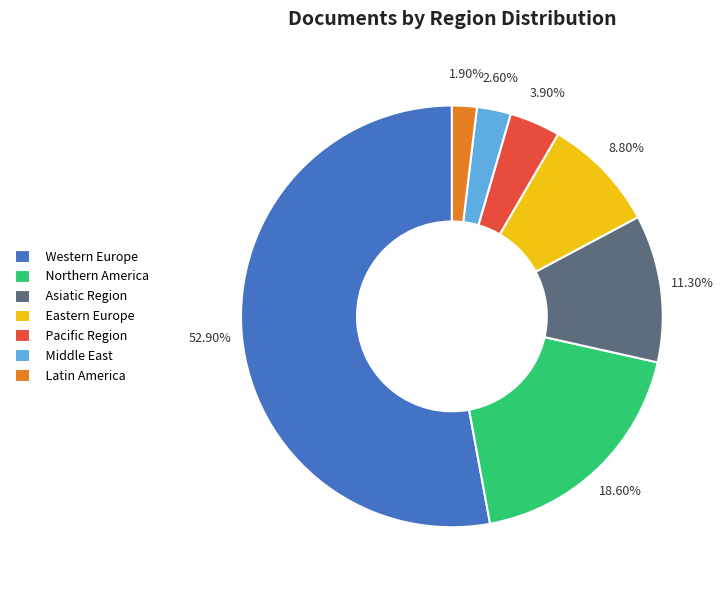

What percentage is the Western Europe slice, to the nearest percent?

53%